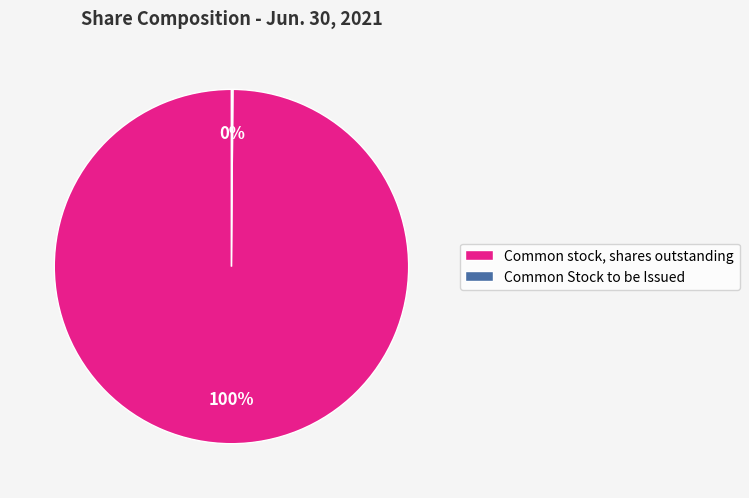

Which category has the biggest portion of the pie?

Common stock, shares outstanding